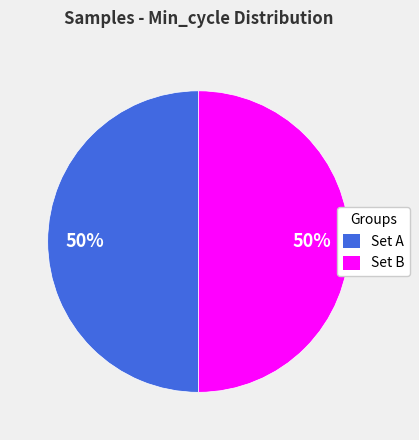

To the nearest percent, what portion does Set A represent?

50%